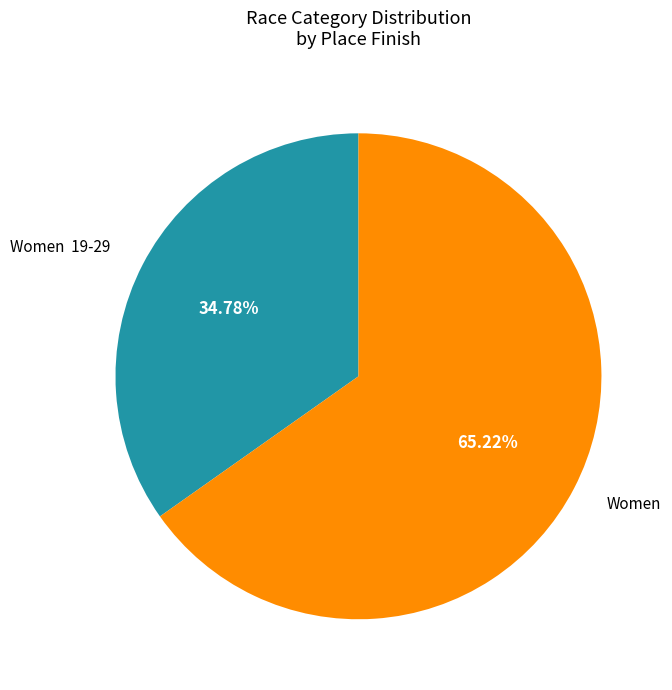

Rank the categories by value from lowest to highest.

Women 19-29, Women